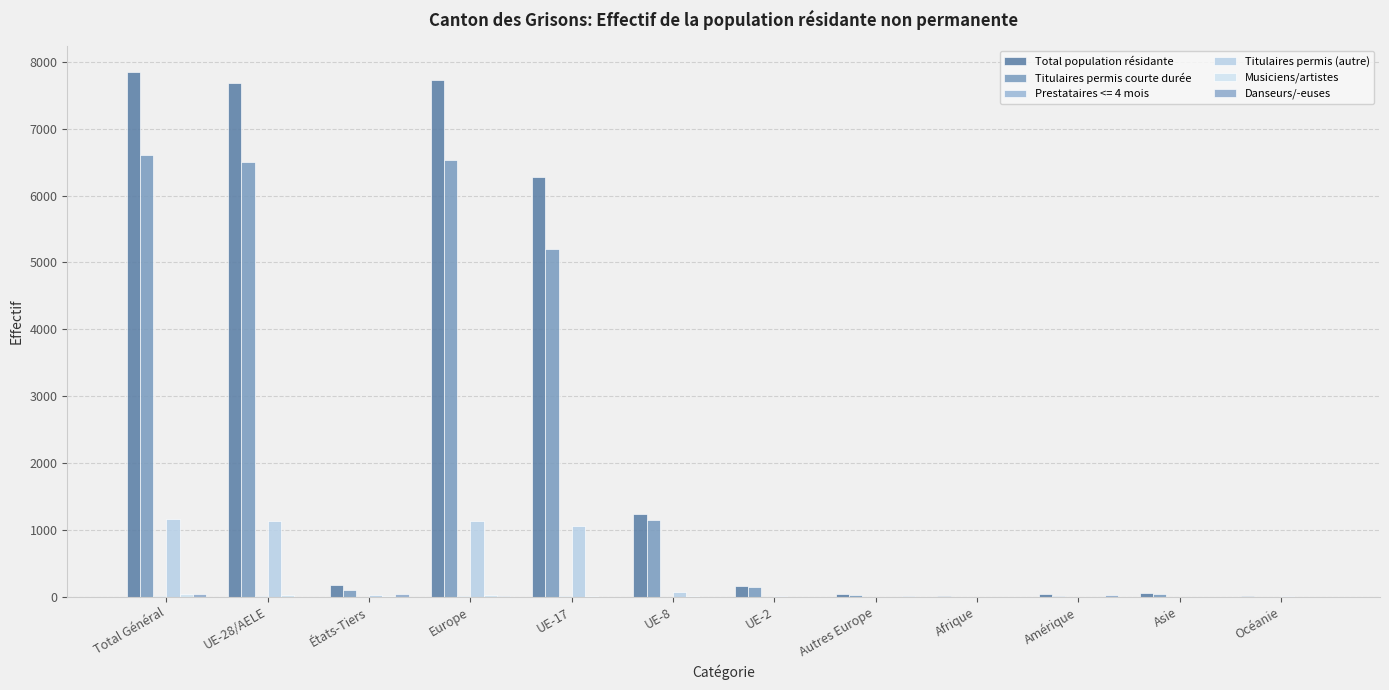

The value of Titulaires permis (autre) at Asie is 5. True or false?

True